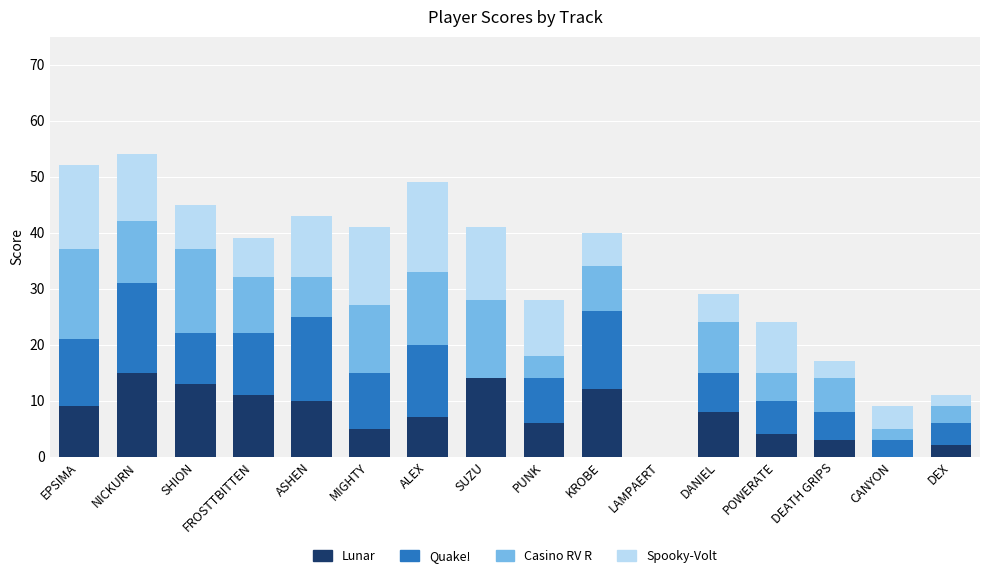

What is the total value across all series at DEATH GRIPS?

17